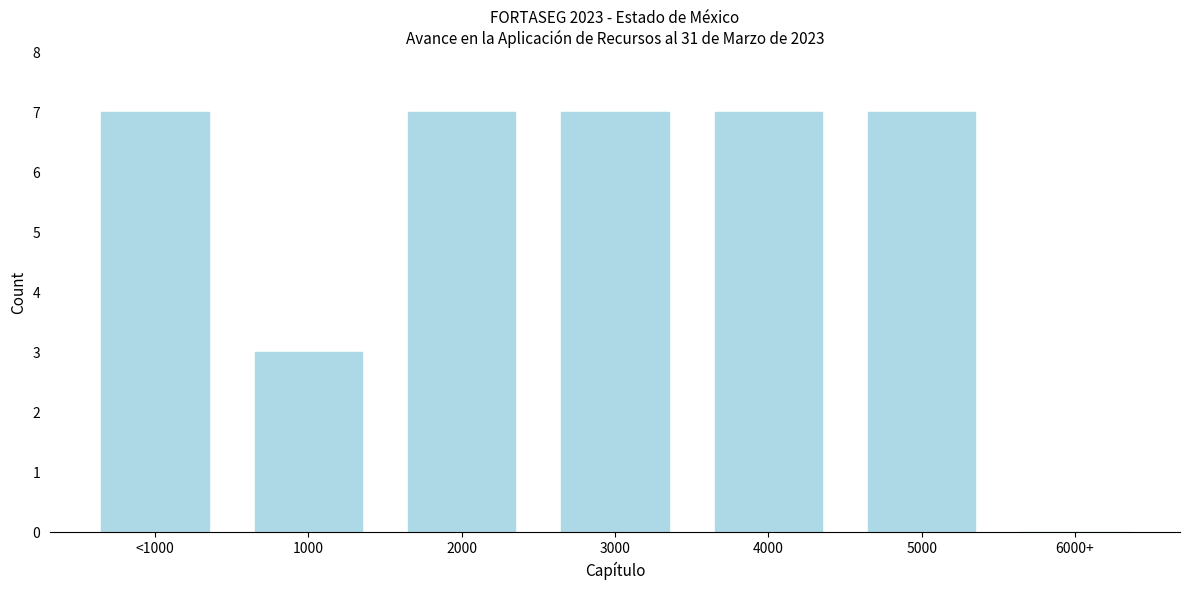

Reading left to right, transcribe all the data shown in this chart.

<1000=7	1000=3	2000=7	3000=7	4000=7	5000=7	6000+=0